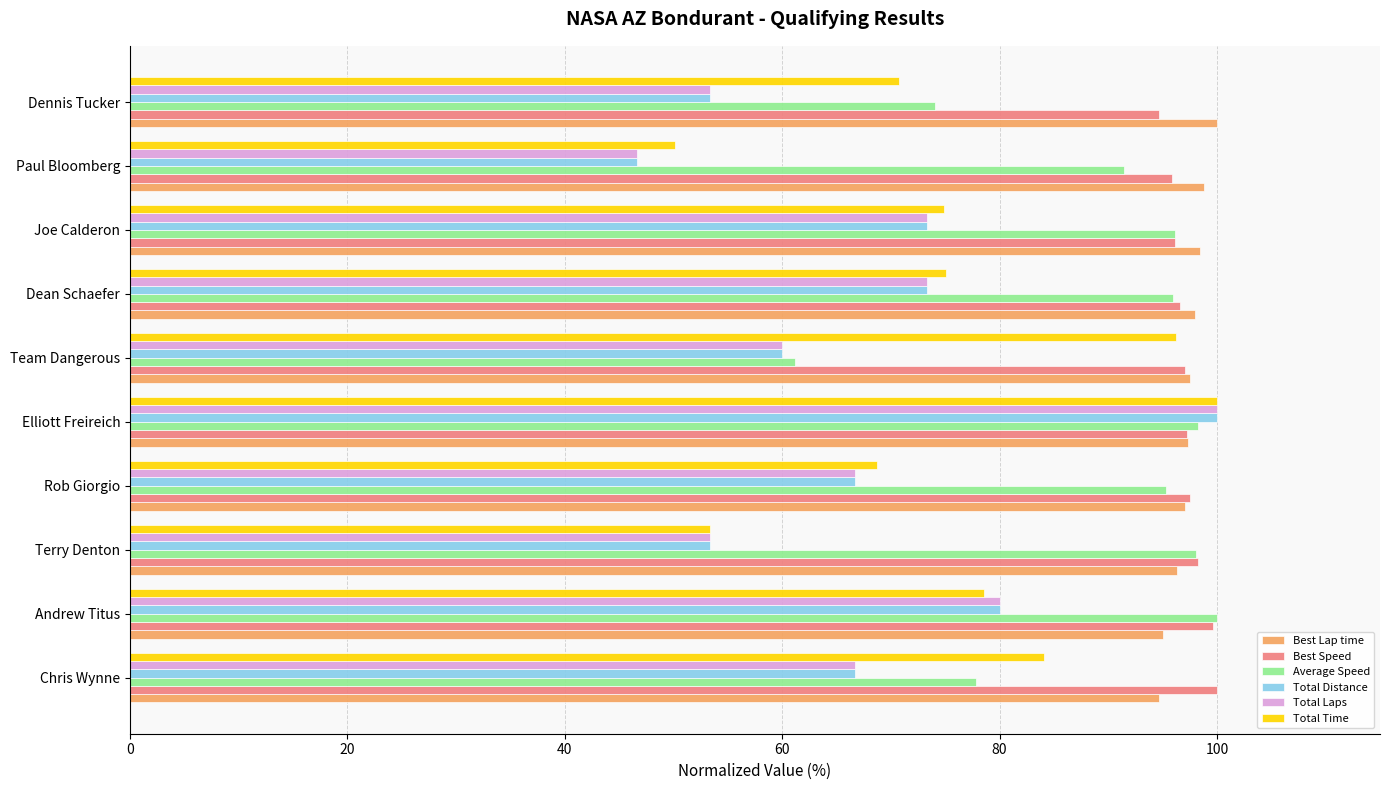

What is the difference between the second highest and second lowest values in the Total Time series?

42.9